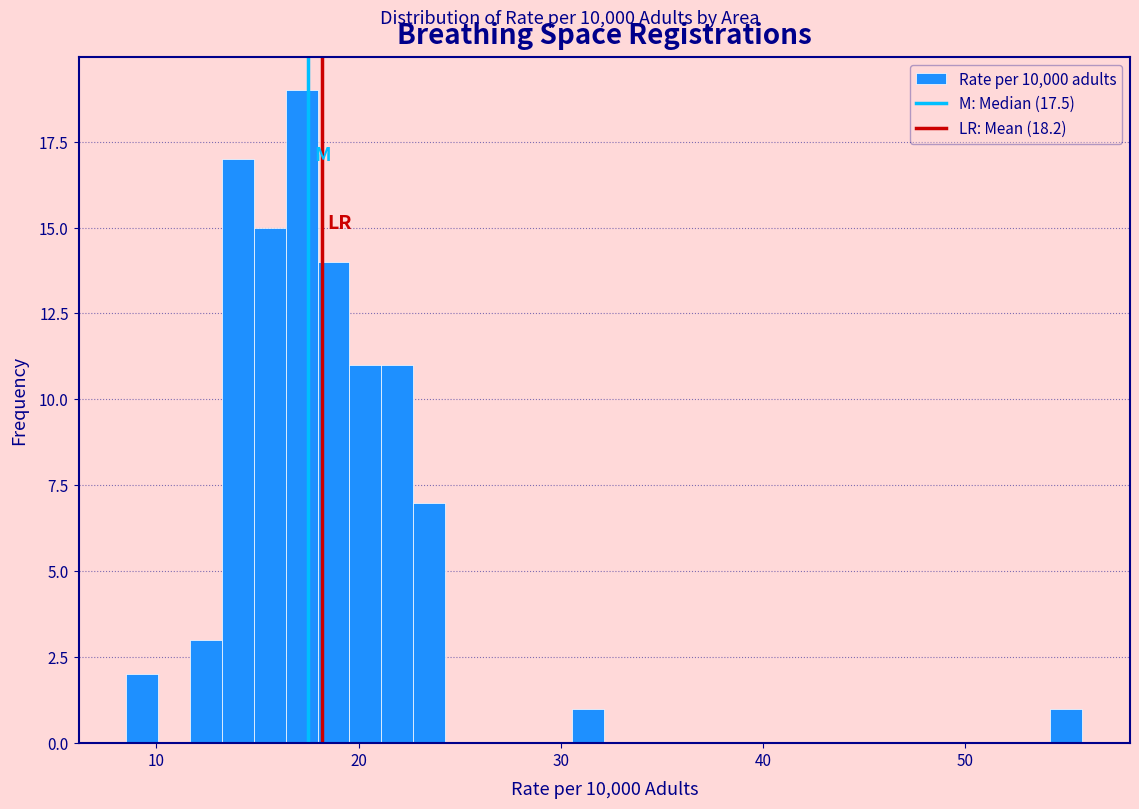

Around what value on the x-axis is the tallest bar? Give the approximate position of its centre, as read against the axis.

17